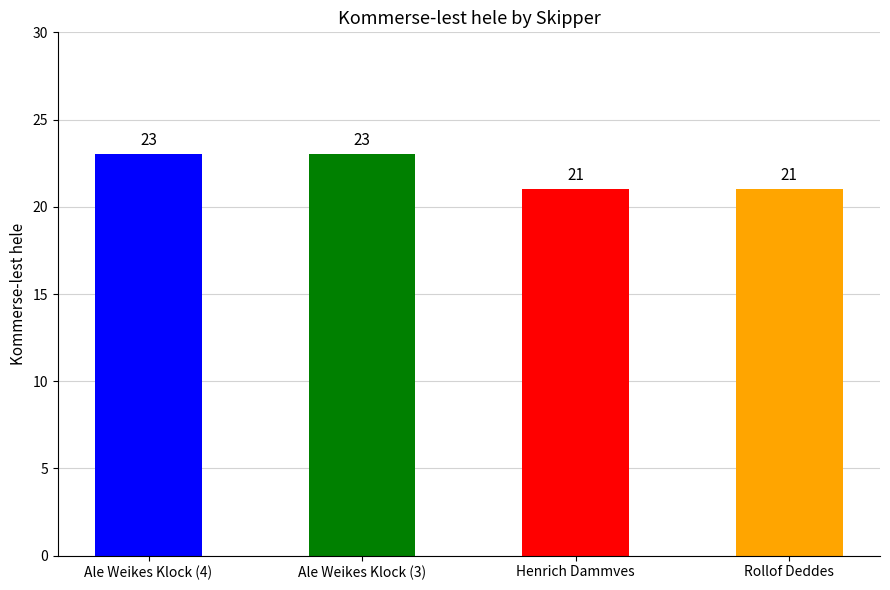

Read the value at Rollof Deddes.

21